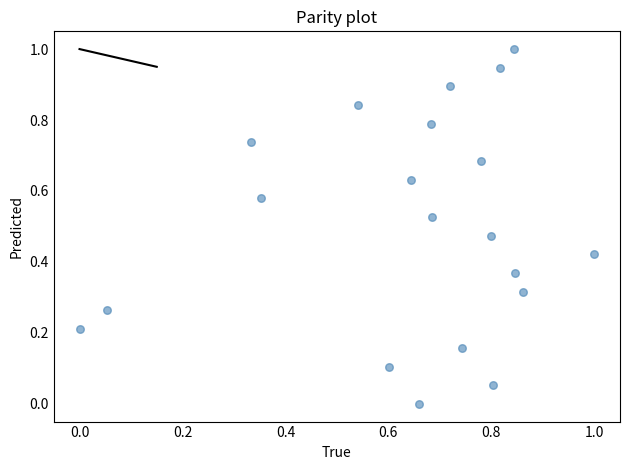

What is the range of X values (max minus min)?

1.0